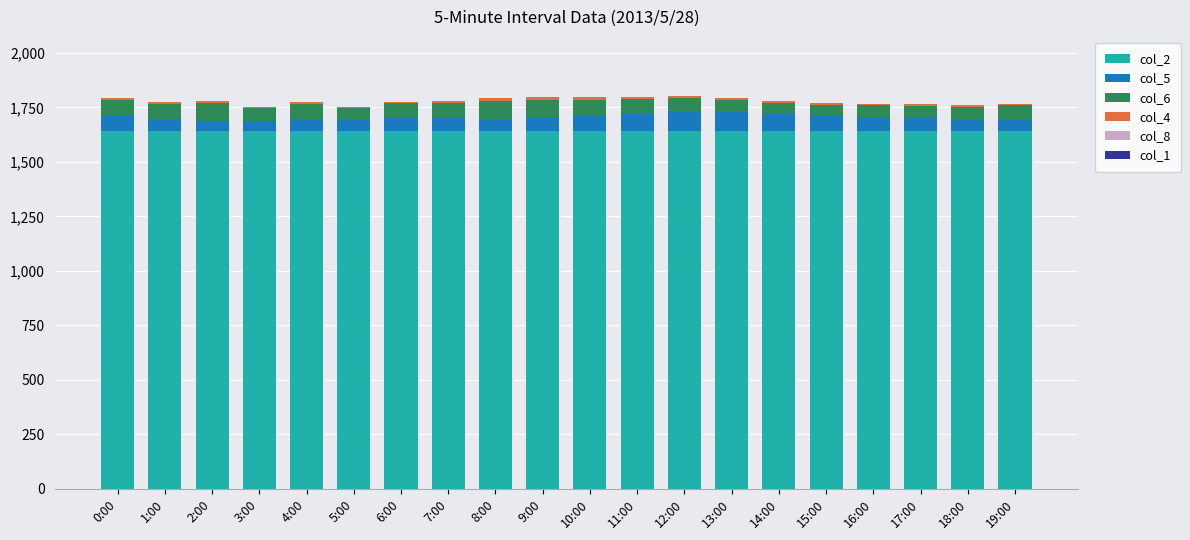

True or false: col_2 has a value of 1075 at 6:00.

False